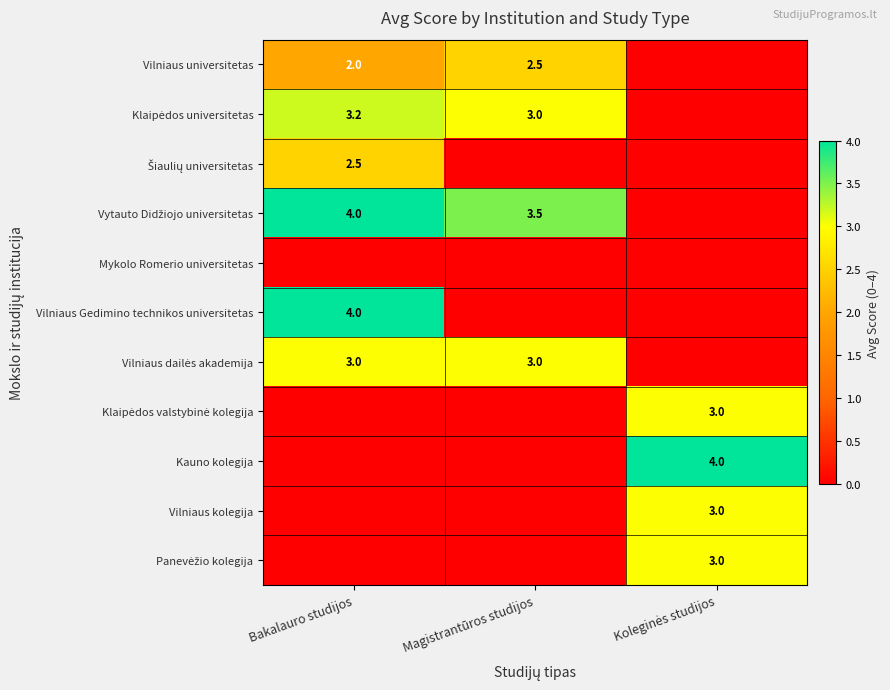

Which category has the lowest value across all series?

Koleginės studijos